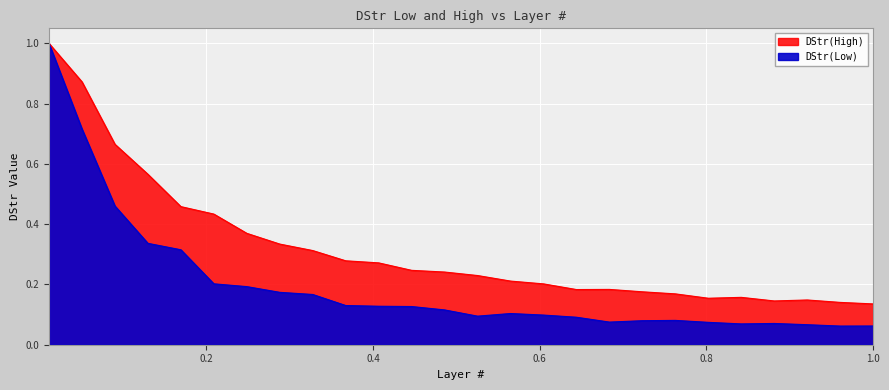

Which category has the highest value across all series?

0.011299435